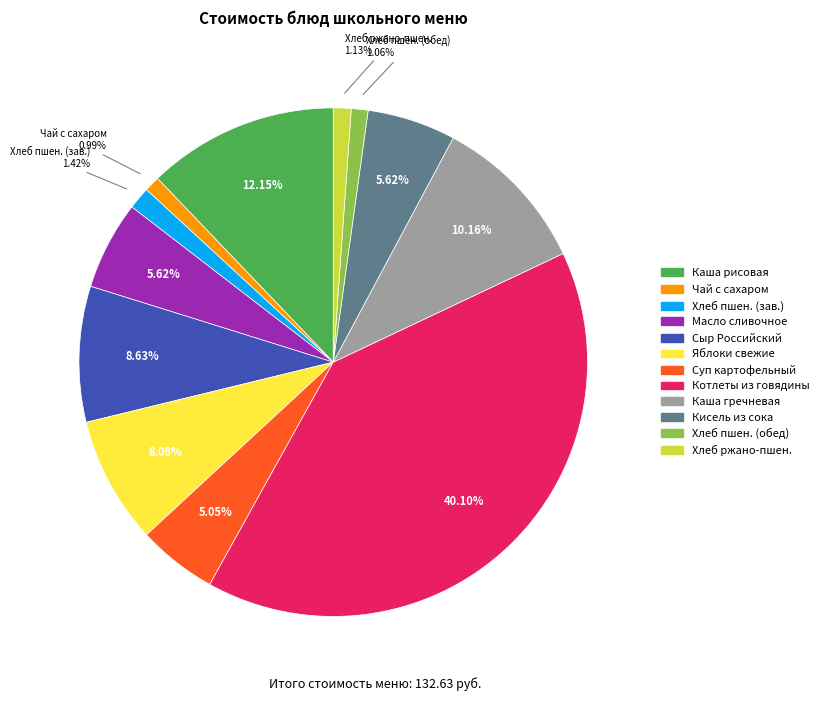

How many segments does this pie chart have?

12